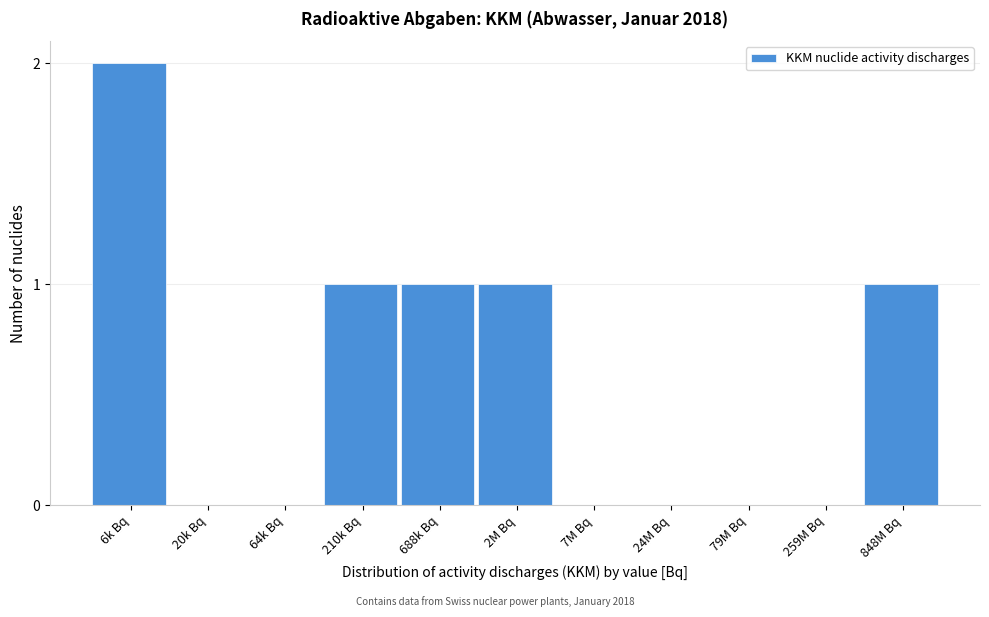

Reading left to right, extract all data points from this chart.

6k Bq=2	20k Bq=0	64k Bq=0	210k Bq=1	688k Bq=1	2M Bq=1	7M Bq=0	24M Bq=0	79M Bq=0	259M Bq=0	848M Bq=1